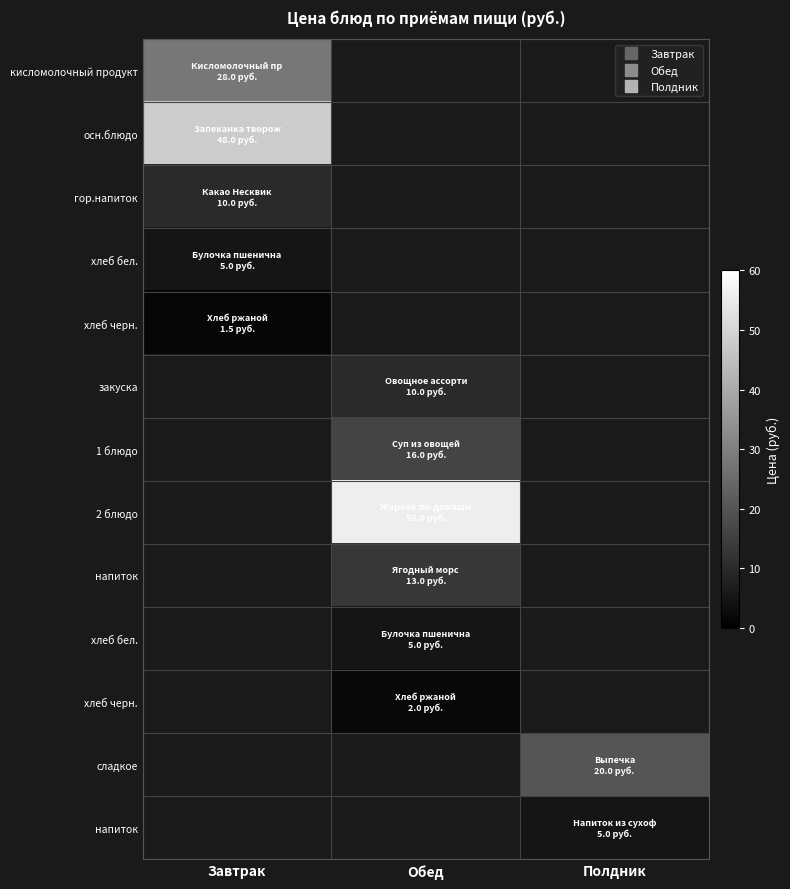

How many data points does each series have?

3